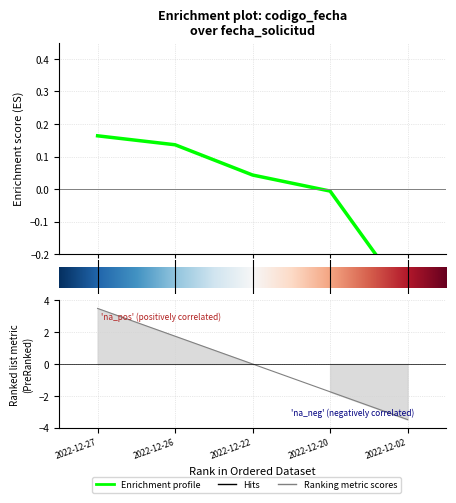

Rank the categories by value from lowest to highest.

4, 3, 2, 1, 0